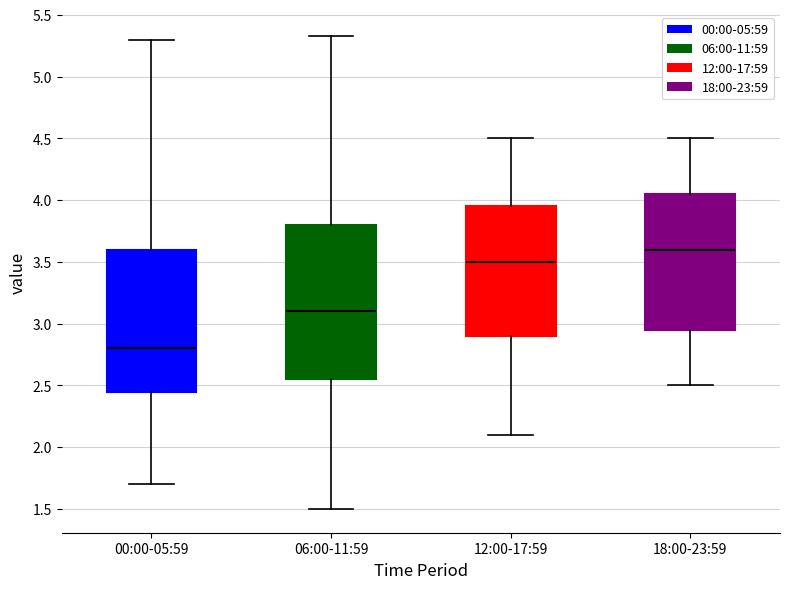

Which box has the lowest median line?

00:00-05:59